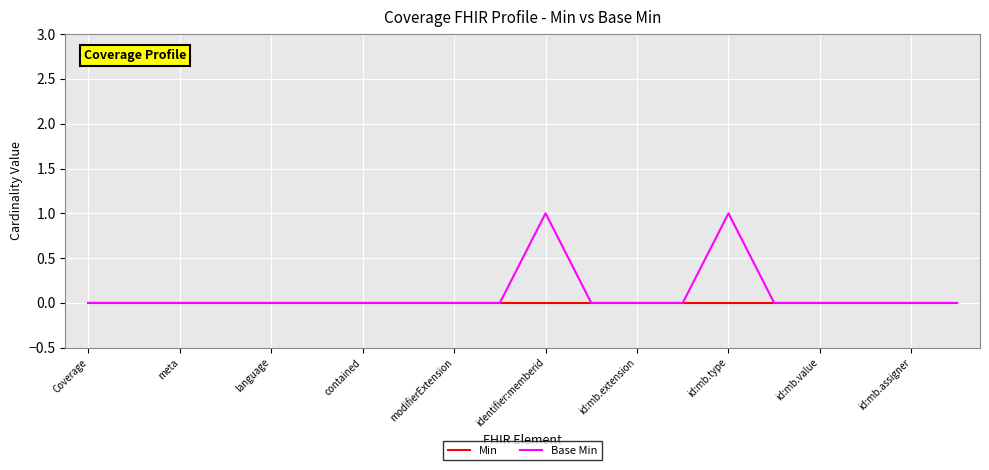

What is the maximum value for Base Min?

1